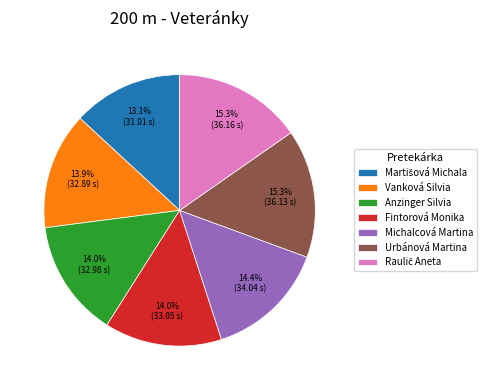

What percentage is NOT represented by Anzinger Silvia?

86.0%